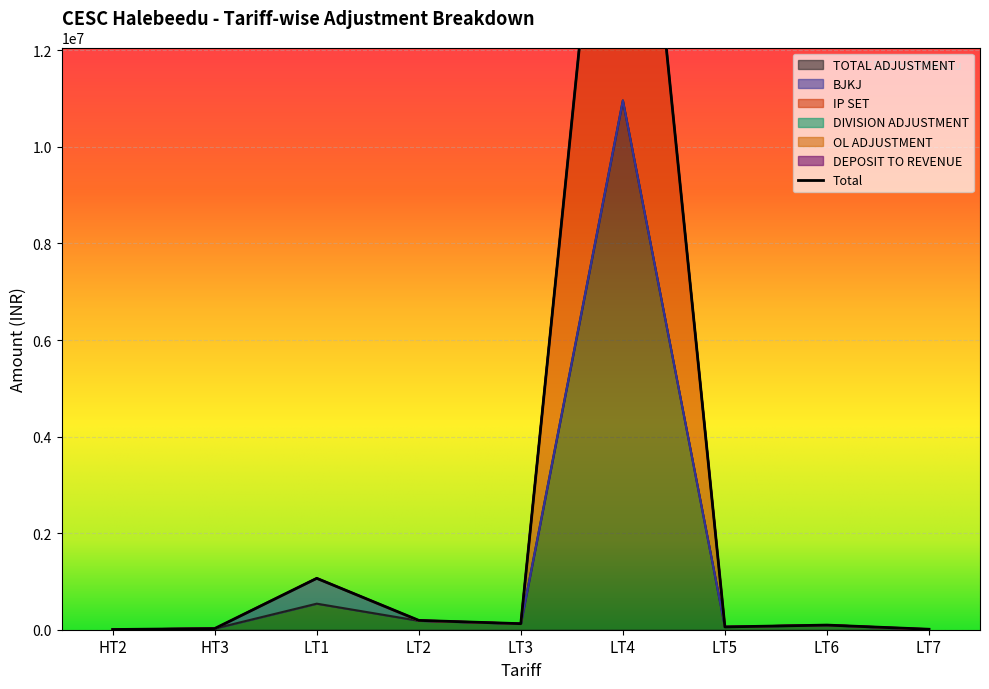

True or false: DEPOSIT TO REVENUE has more than 2 interior local peaks.

False